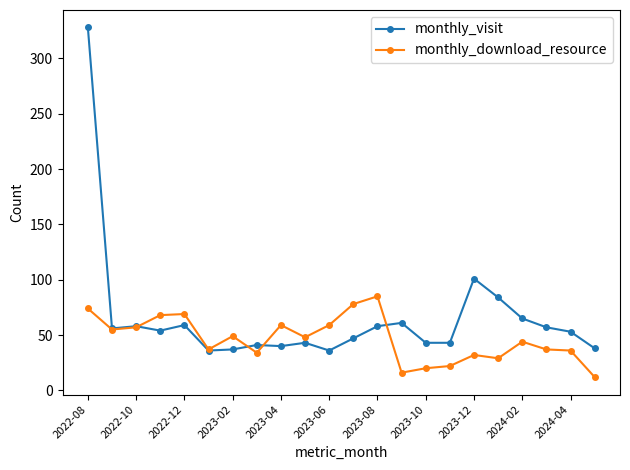

How many lines are shown in the chart?

2